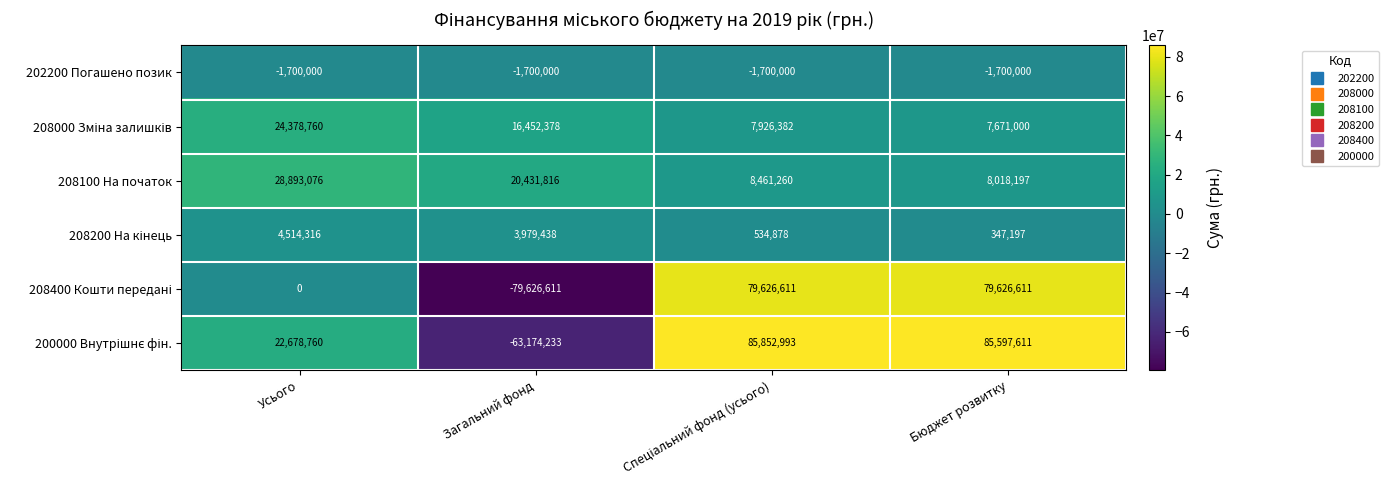

Count the number of data series in this chart.

6